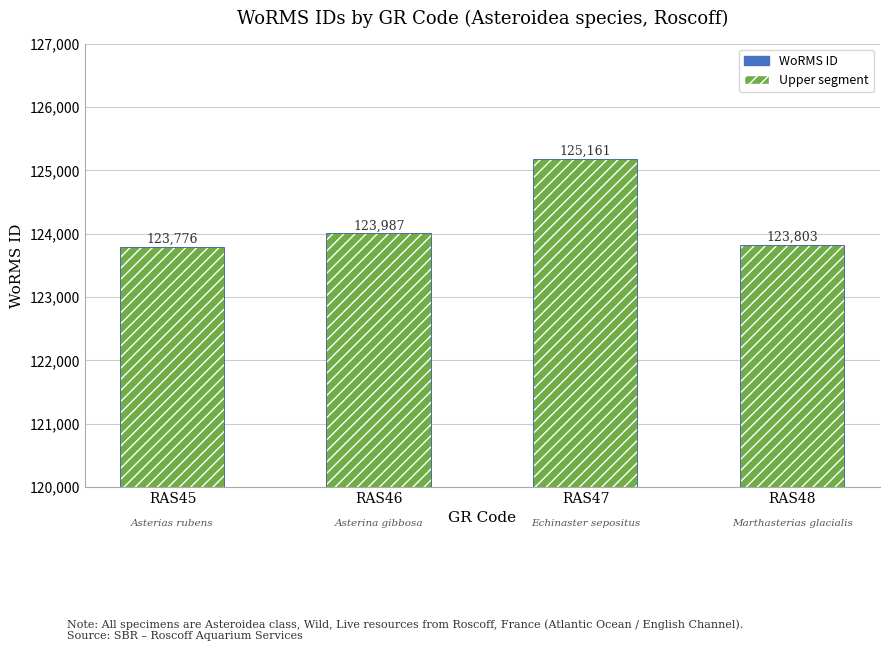

Count the number of categories in the chart.

4